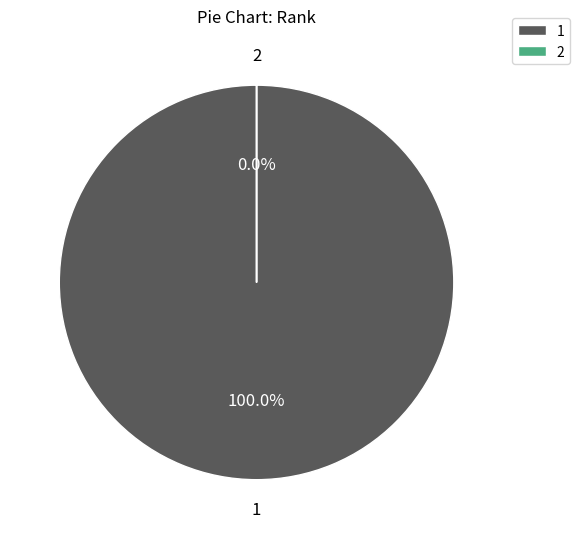

Does any single category account for the majority?

Yes